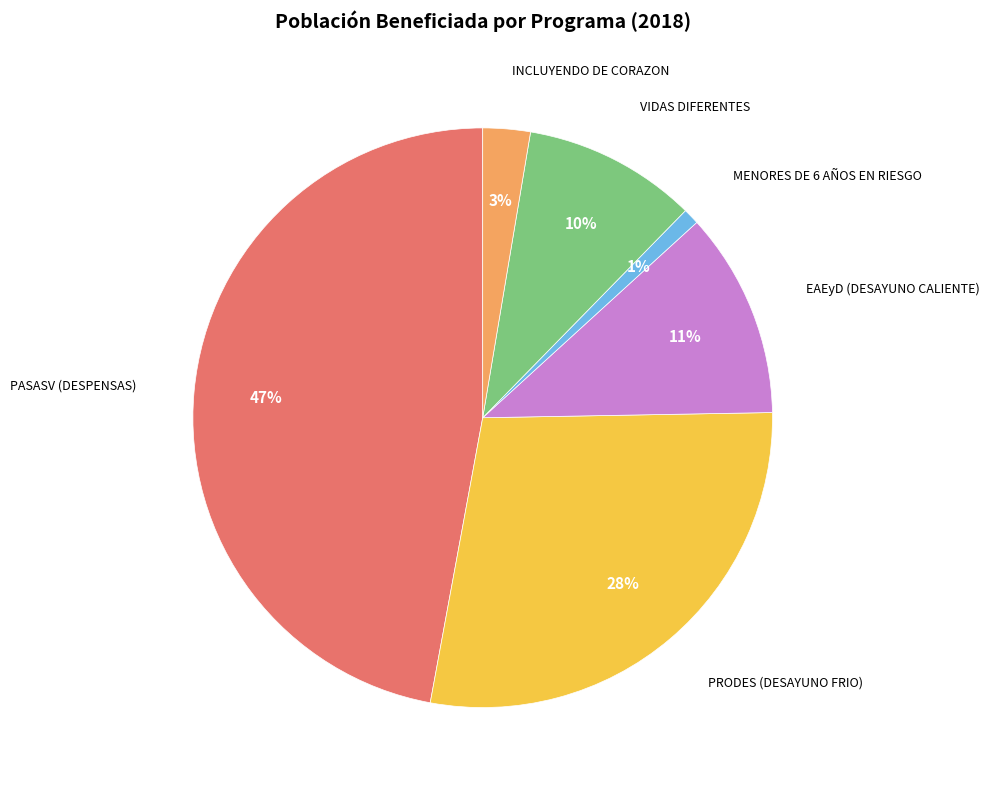

Between VIDAS DIFERENTES and EAEyD (DESAYUNO CALIENTE), which is larger?

EAEyD (DESAYUNO CALIENTE)